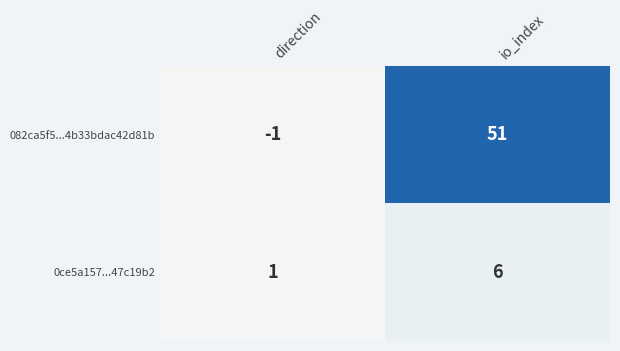

Reading left to right, extract all data points from this chart.

082ca5f5...4b33bdac42d81b: -1	51
0ce5a157...47c19b2: 1	6